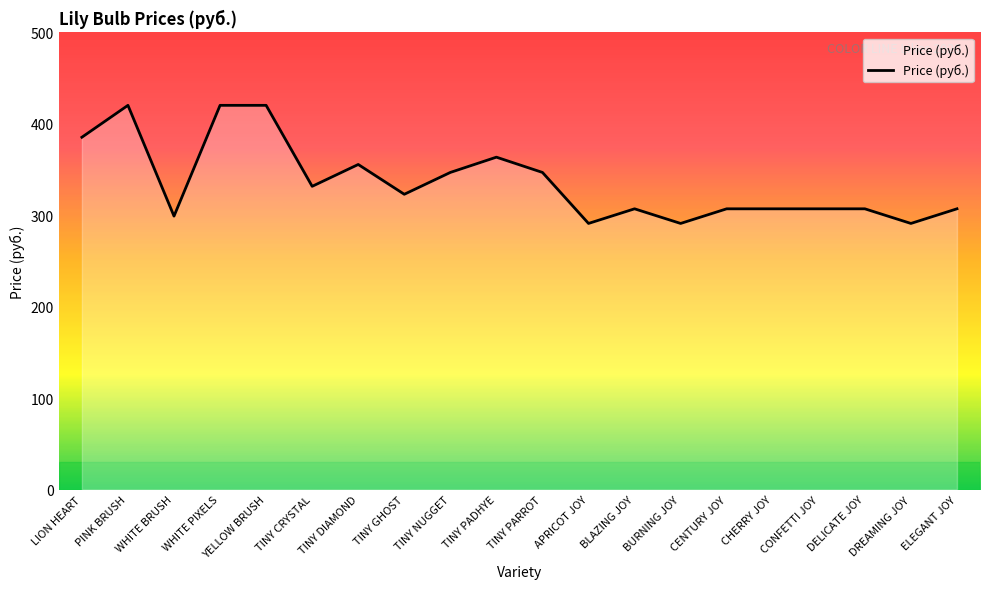

What is the maximum value shown in the chart?

420.3